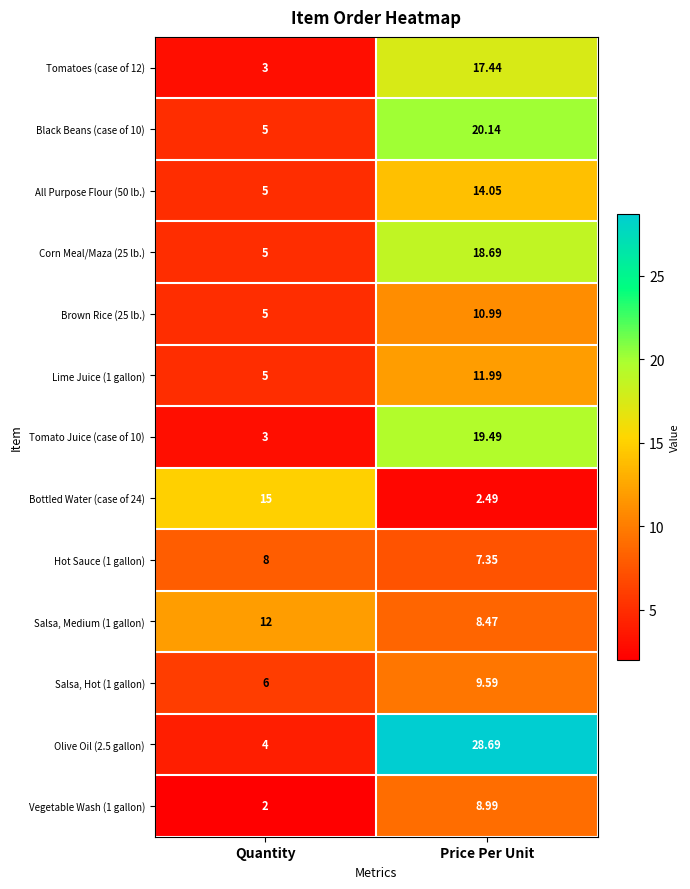

At how many categories does at least one series exceed 6?

2